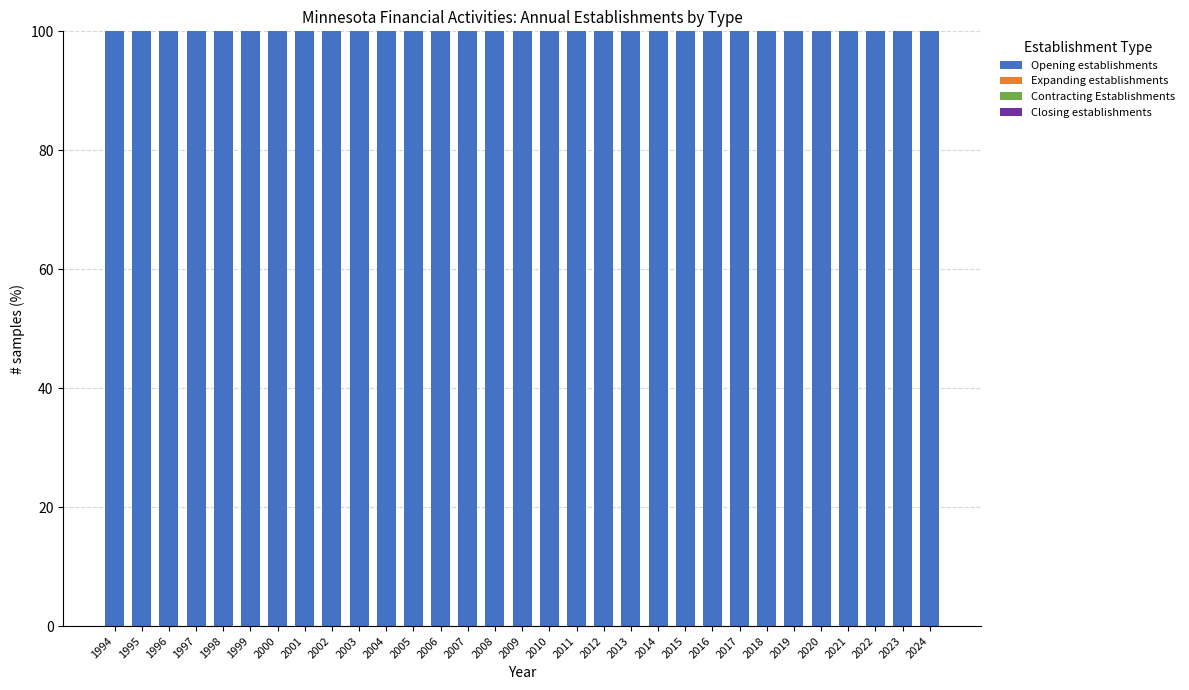

List the series in order of their peak value, lowest first.

Expanding establishments, Contracting Establishments, Closing establishments, Opening establishments